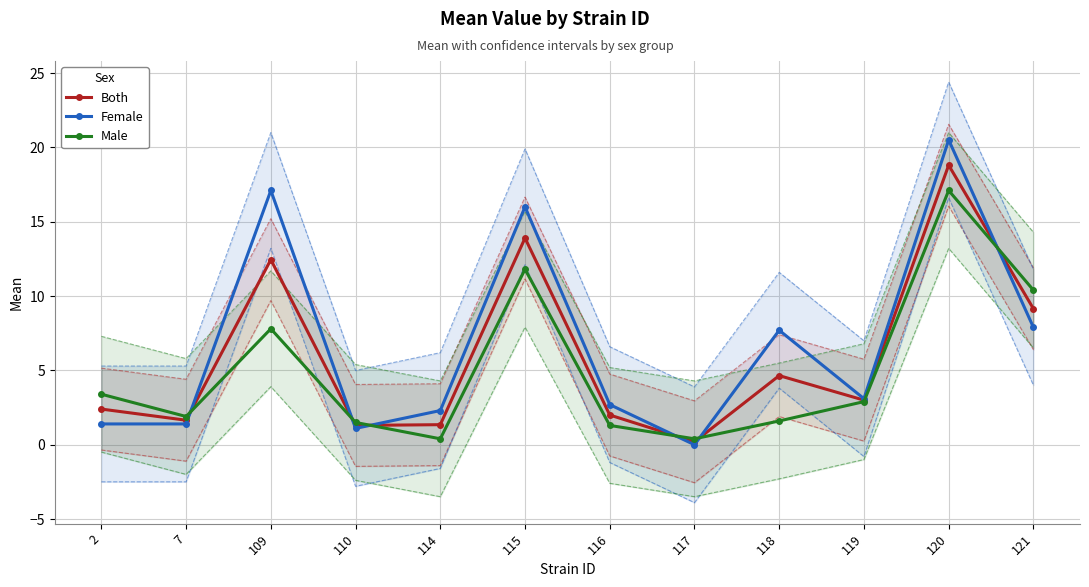

Is it true that Both equals 9.2 at 121?

True